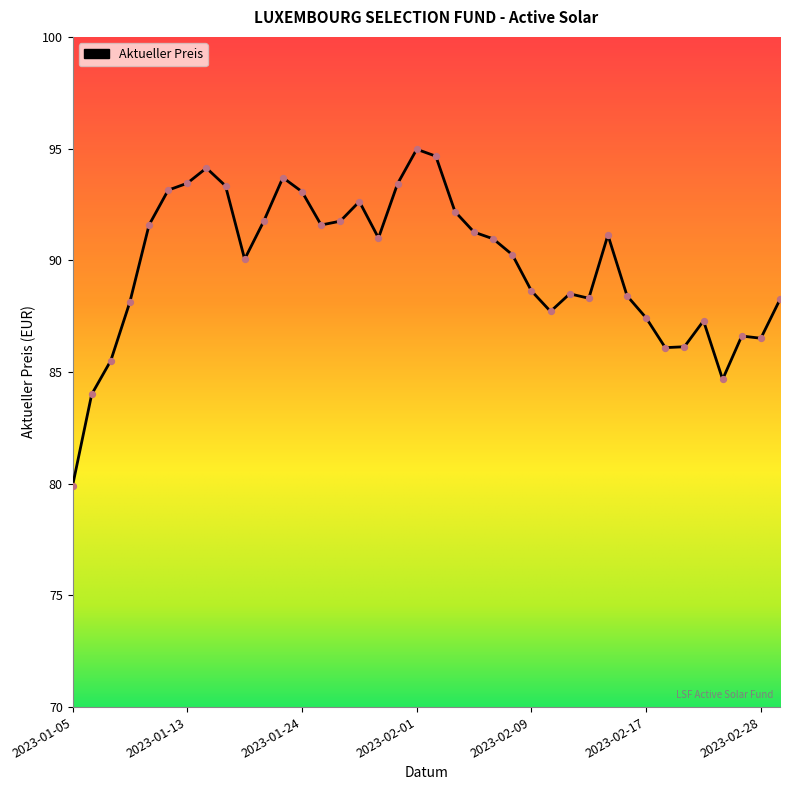

What is the difference between the maximum and minimum values?

15.1